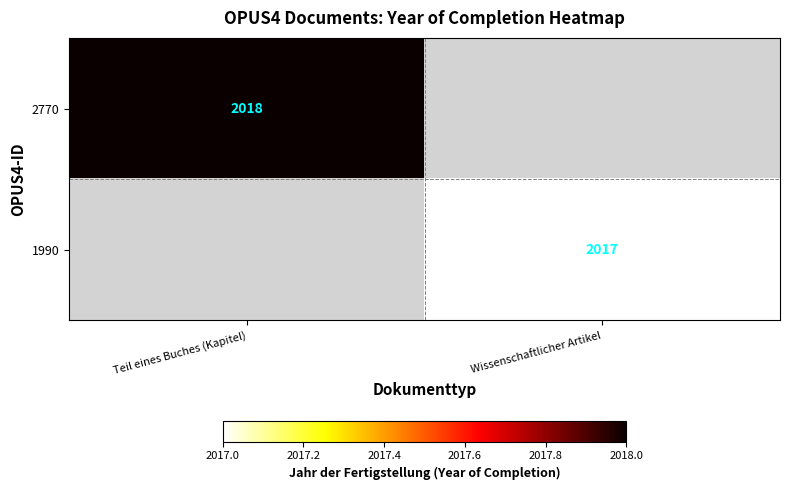

The value of 2770 at Teil eines Buches (Kapitel) is 614. True or false?

False